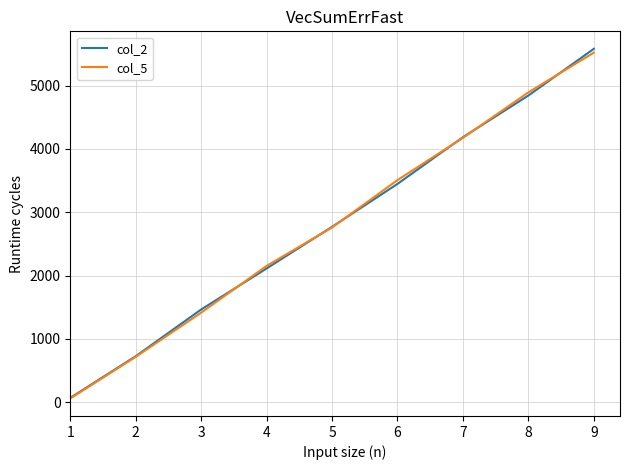

How many lines are shown in the chart?

2